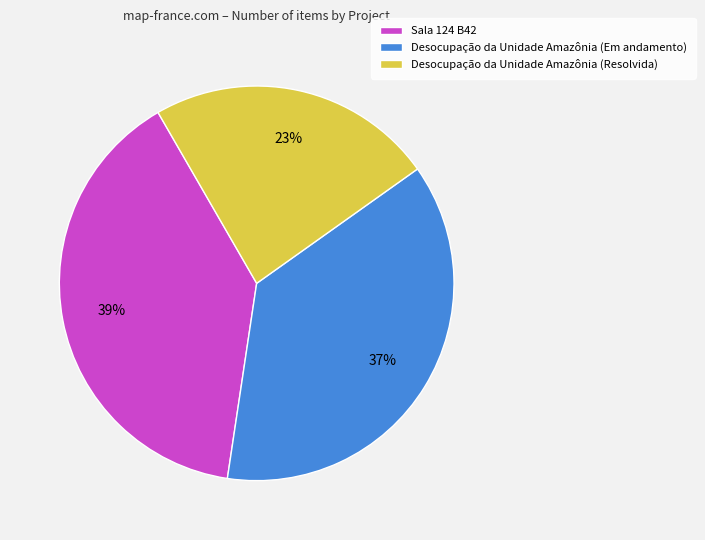

Between Desocupação da Unidade Amazônia (Resolvida) and Desocupação da Unidade Amazônia (Em andamento), which is larger?

Desocupação da Unidade Amazônia (Em andamento)